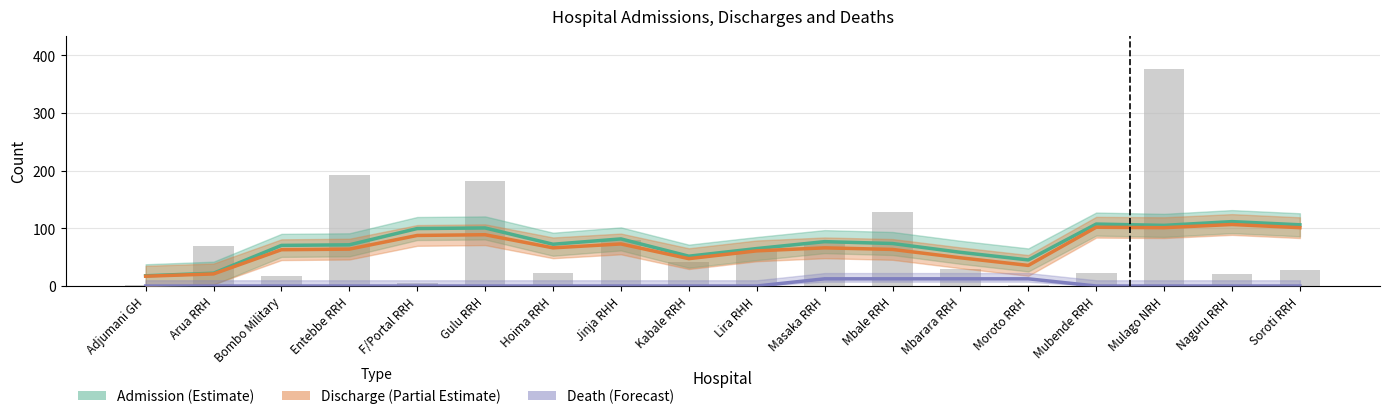

How many data points in Discharge (smoothed) are less than 66?

9